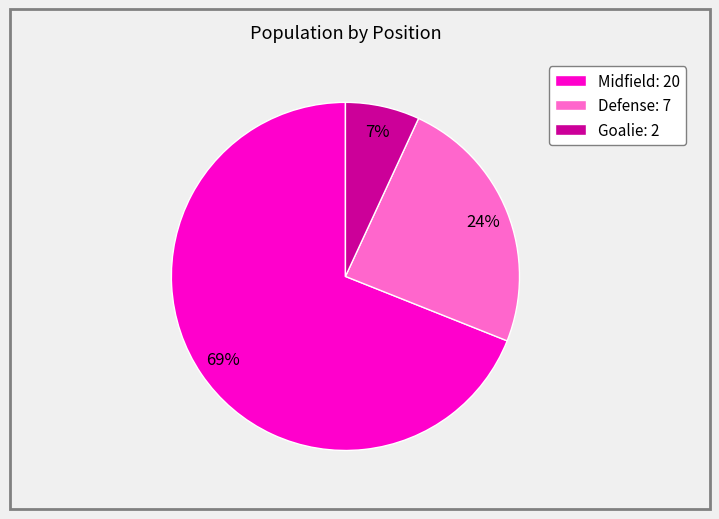

What percentage is the Defense: 7 slice, to the nearest percent?

24%